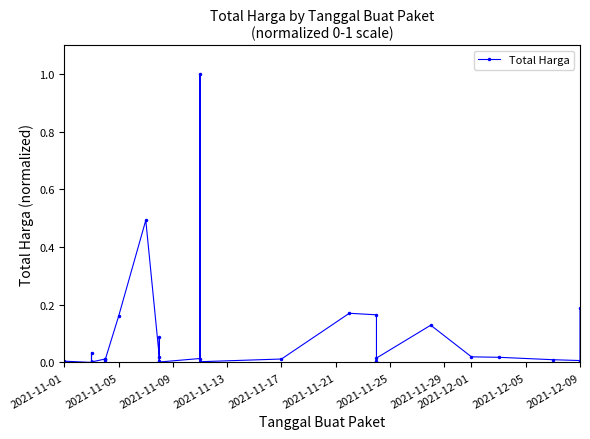

How many points are lower than both their immediate neighbors (excluding endpoints)?

10